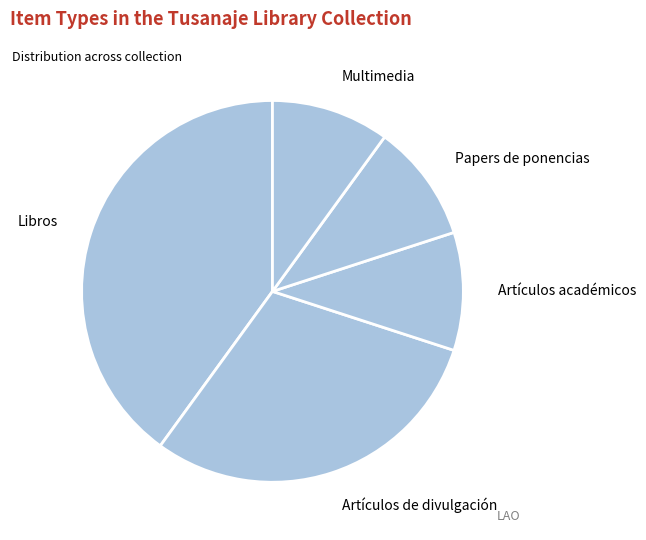

Count the number of slices in the pie.

5